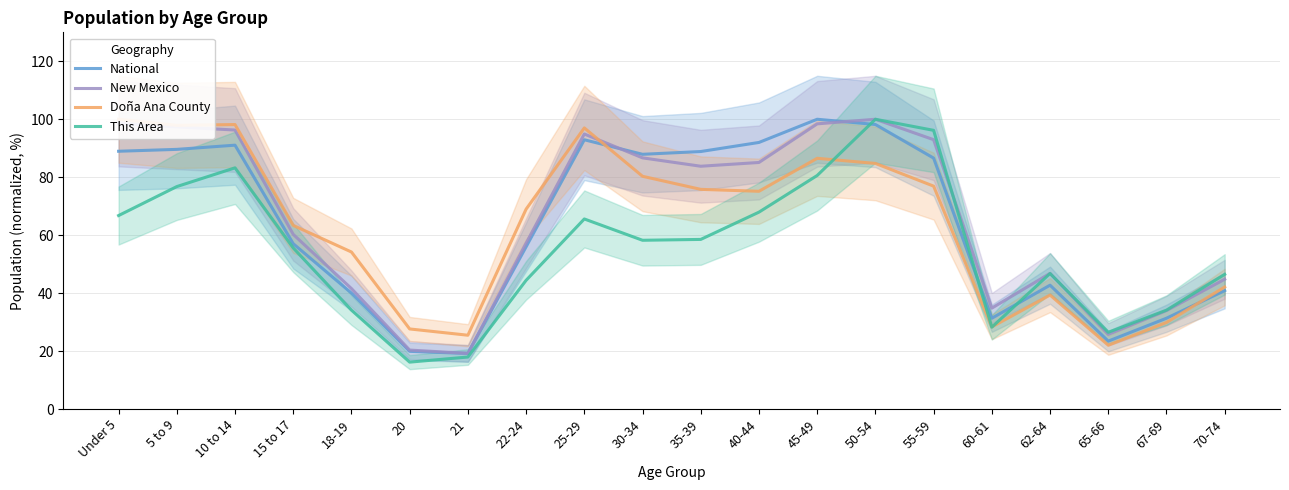

True or false: This Area has more than 2 points higher than both neighbors.

True